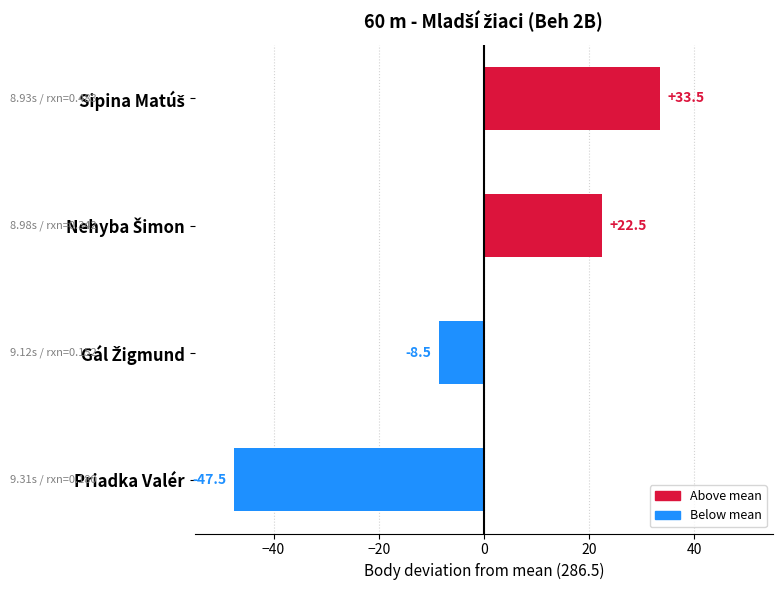

At which category does the chart reach its minimum across all series?

Priadka Valér